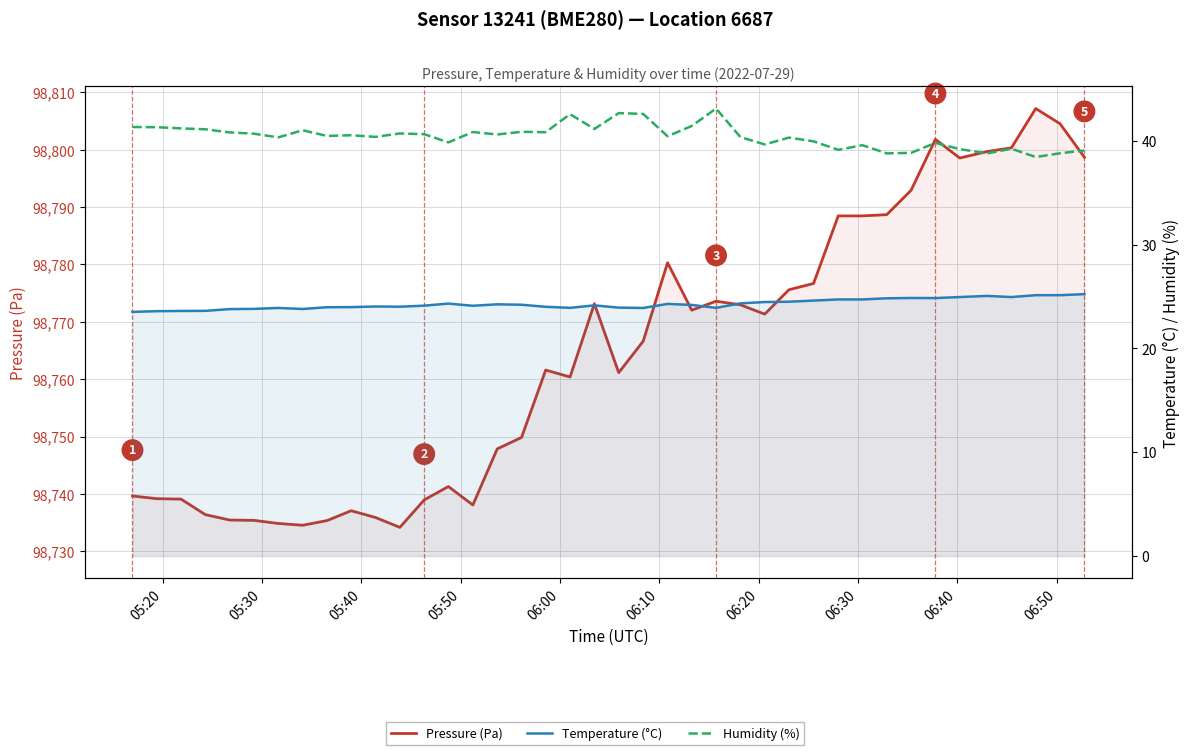

Reading right to left, list all the values displayed in this chart.

Pressure (Pa): 98798.7	98804.5	98807.2	98800.3	98799.7	98798.6	98801.8	98792.9	98788.7	98788.5	98788.5	98776.7	98775.6	98771.3	98773.0	98773.6	98772.0	98780.3	98766.6	98761.1	98773.2	98760.4	98761.6	98749.8	98747.8	98738.1	98741.3	98738.9	98734.2	98735.9	98737.1	98735.3	98734.5	98734.8	98735.4	98735.4	98736.4	98739.1	98739.2	98739.6
Temperature (°C): 25.2	25.1	25.1	24.9	25.1	24.9	24.9	24.9	24.8	24.7	24.7	24.6	24.5	24.5	24.3	23.9	24.2	24.3	23.9	23.9	24.1	23.9	24.0	24.2	24.2	24.1	24.3	24.1	24.0	24.0	24.0	24.0	23.8	23.9	23.8	23.8	23.6	23.6	23.6	23.5
Humidity (%): 39.1	38.8	38.4	39.2	38.8	39.2	39.8	38.8	38.8	39.6	39.1	40.0	40.3	39.6	40.4	43.1	41.4	40.4	42.6	42.7	41.1	42.6	40.8	40.9	40.6	40.9	39.9	40.6	40.7	40.4	40.5	40.5	41.0	40.3	40.7	40.8	41.1	41.2	41.3	41.3